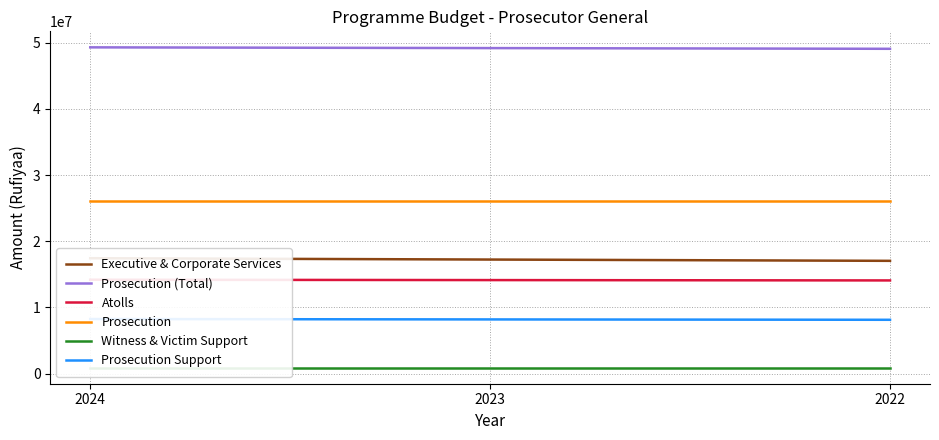

How many lines are shown in the chart?

6